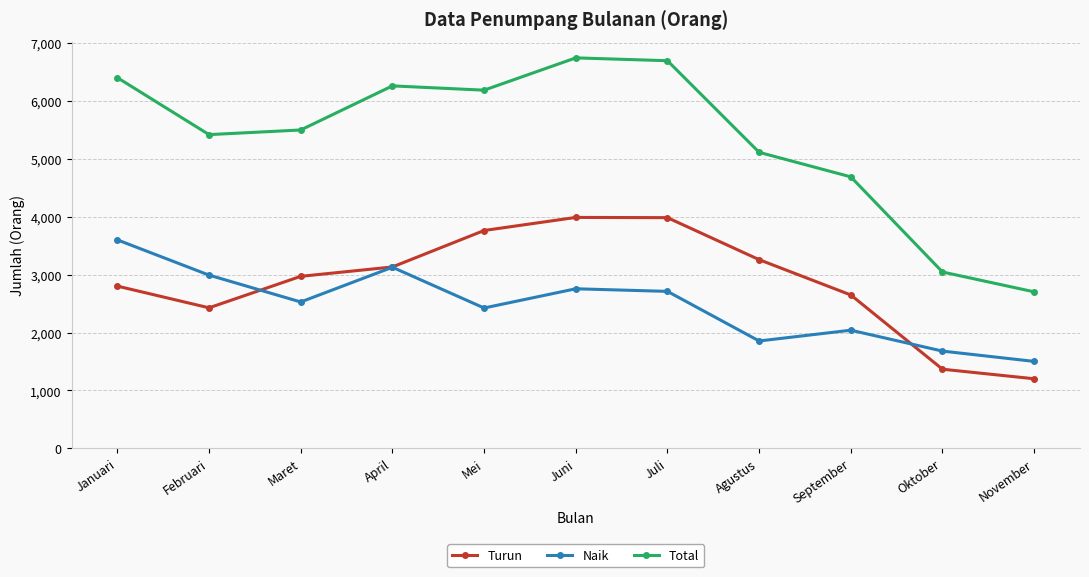

What is the spread (max minus min) of values at April?

3134